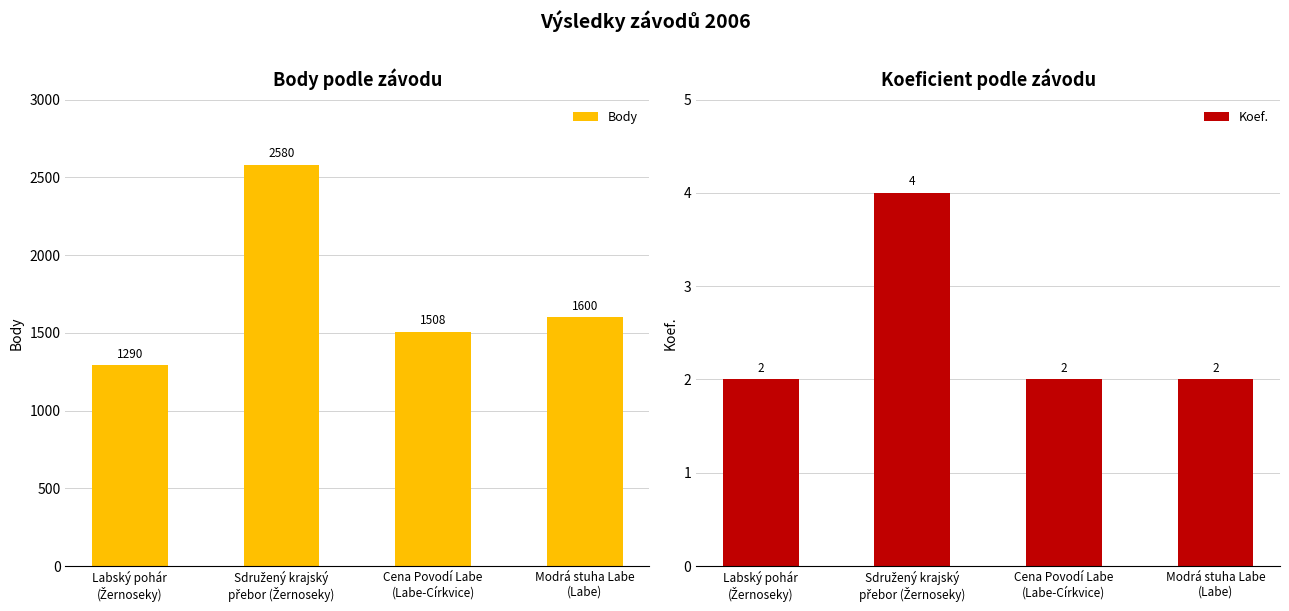

List the series in order of their overall mean, lowest first.

Koef., Body